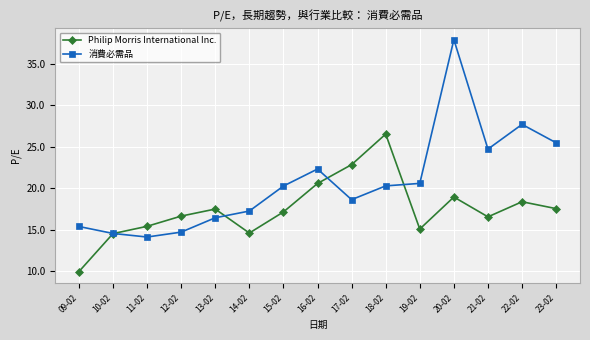

At 22-02, list the series in order from largest to smallest.

消費必需品, Philip Morris International Inc.